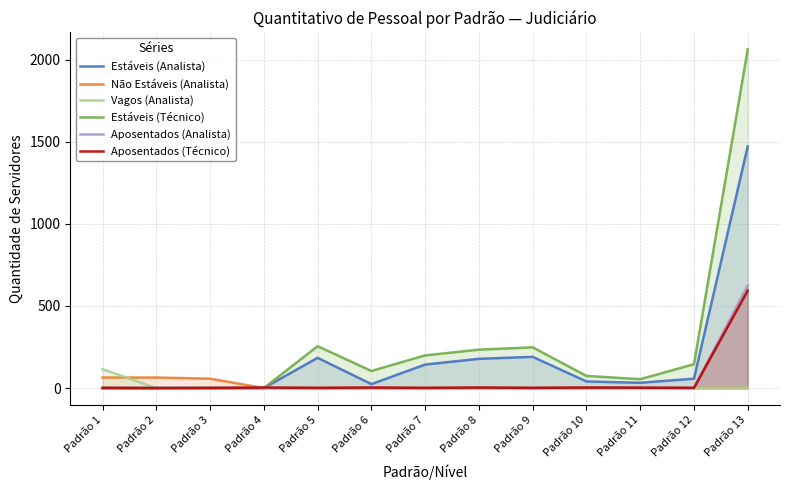

Which series has the largest total across all categories?

Estáveis (Técnico)